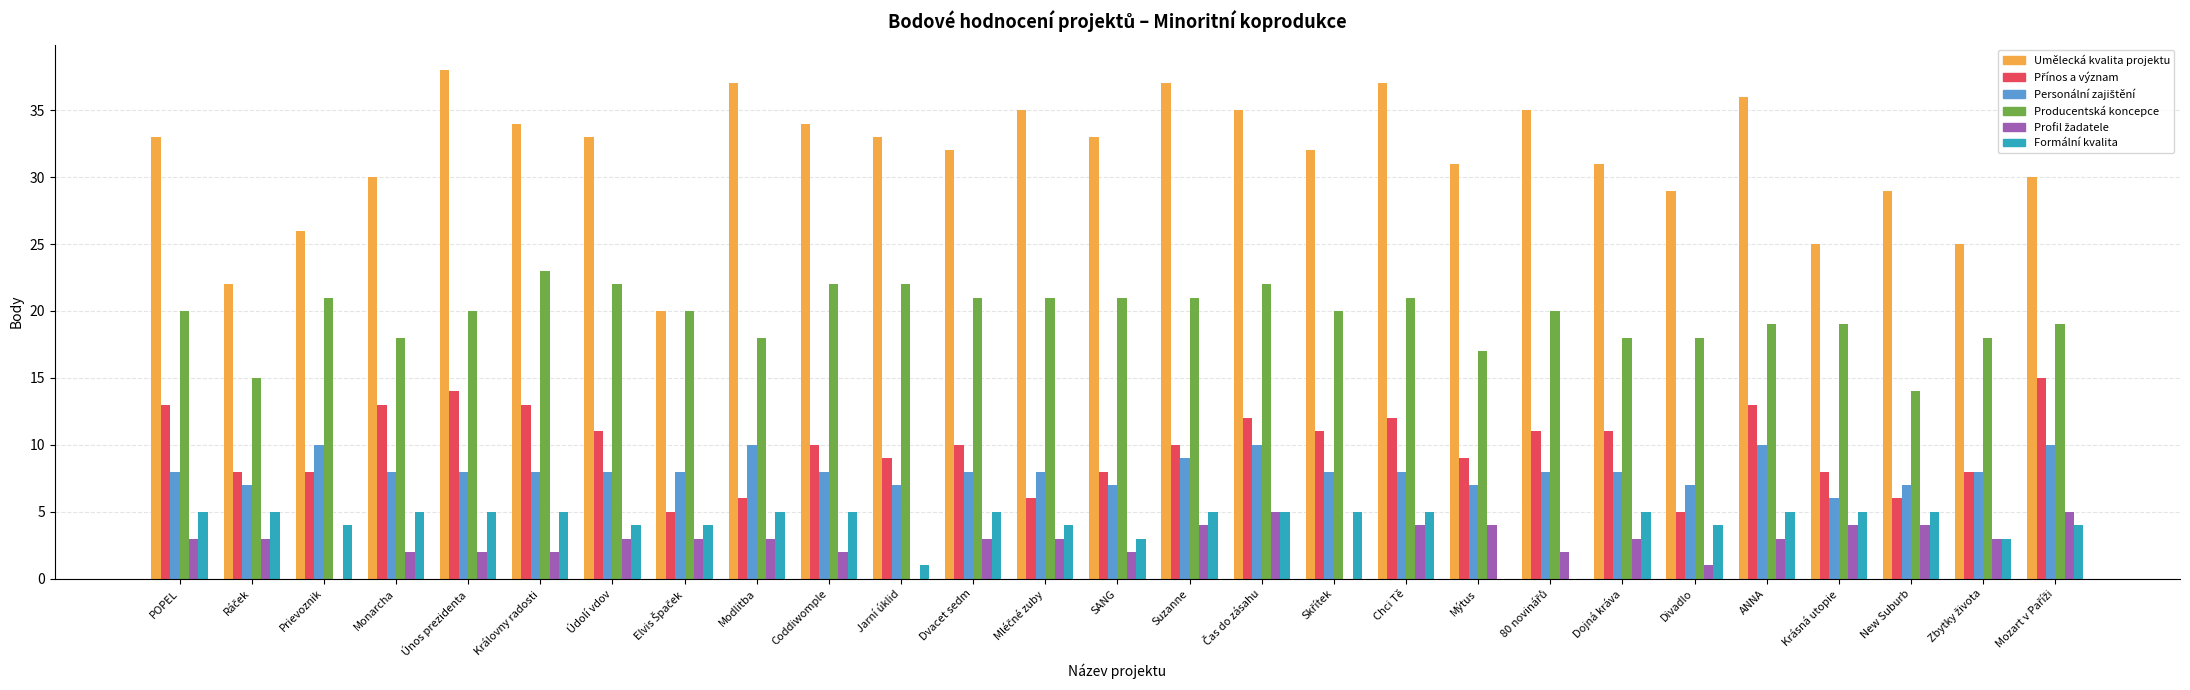

Which label corresponds to the largest value in the chart?

Únos prezidenta